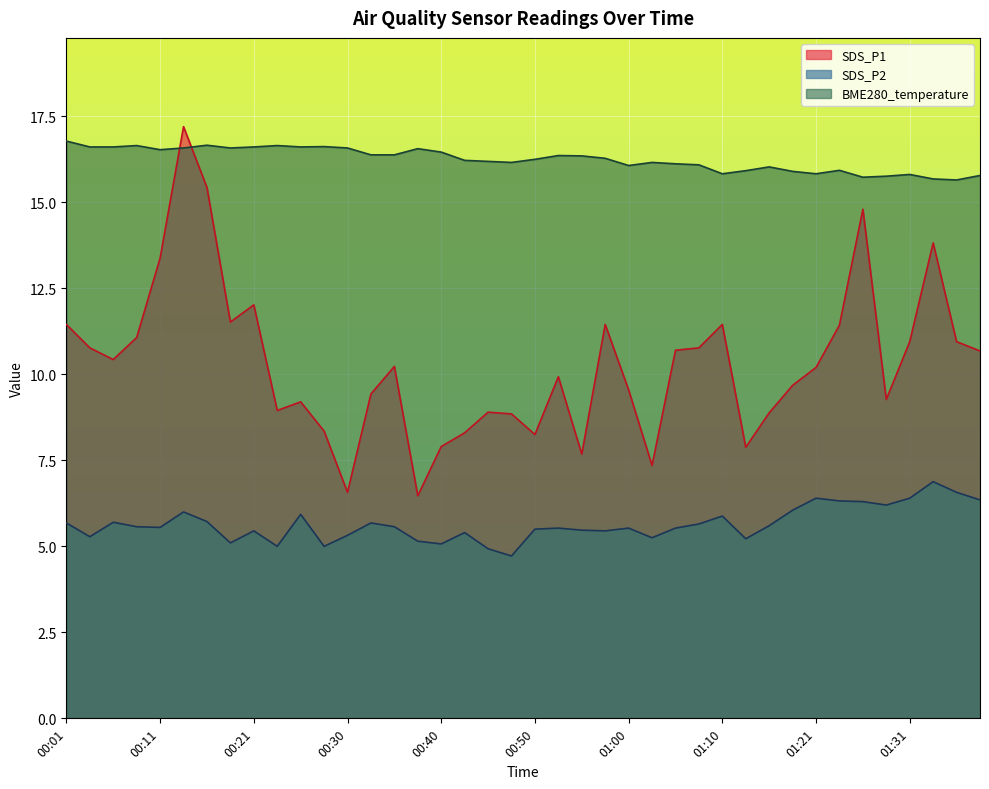

What is the label of the 22nd point from the left?

00:53